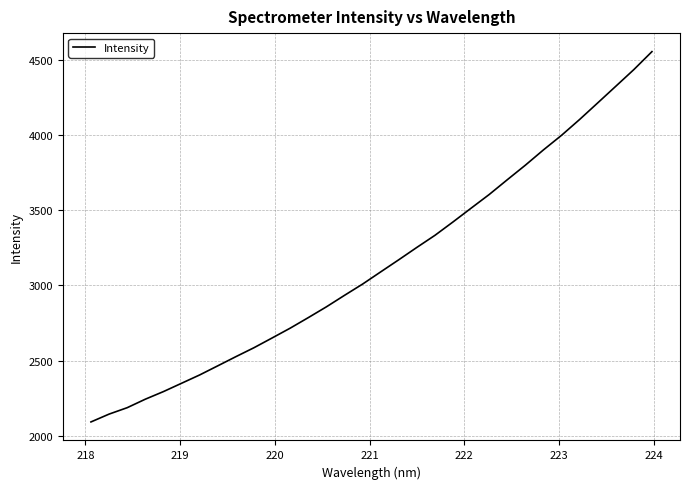

What is the maximum value shown in the chart?

4555.2